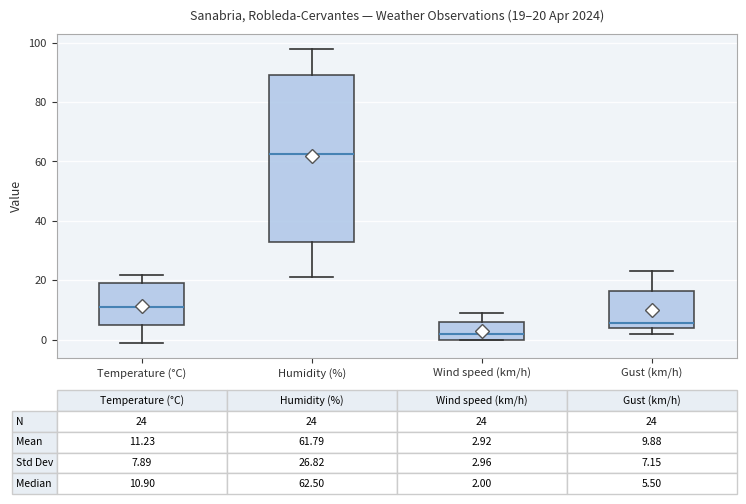

Which box is the tallest, from its lower edge to its upper edge?

Humidity (%)